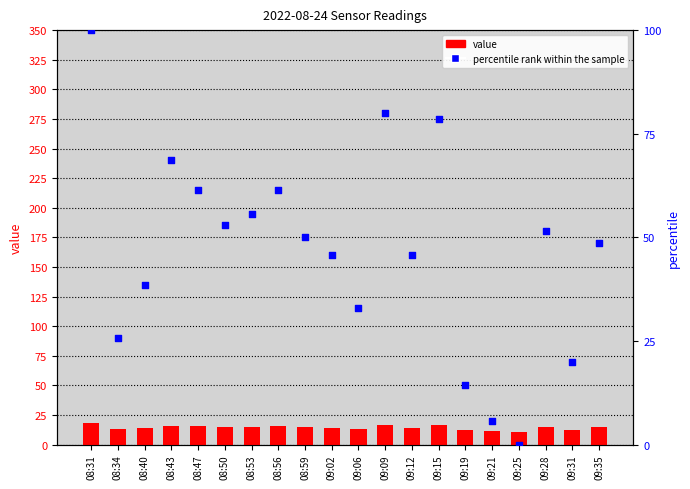

At how many categories does at least one series exceed 43?

13